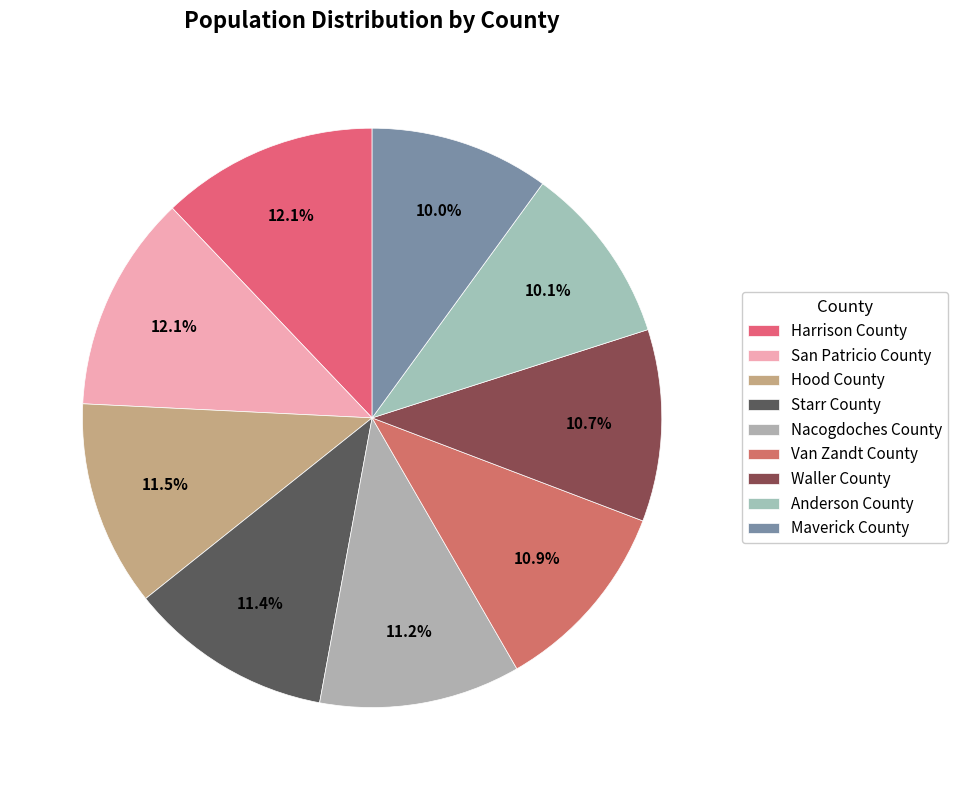

Approximately how many times larger is the value at Harrison County compared to Hood County?

1.1